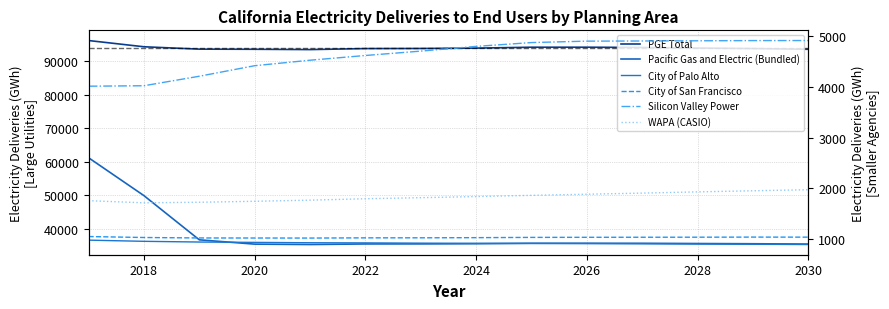

In PGE Total, how many points are higher than both neighbors (excluding endpoints)?

1